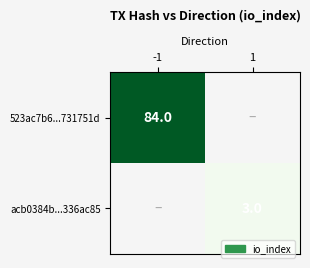

The 523ac7b6...731751d series shows 109 at -1. True or false?

False